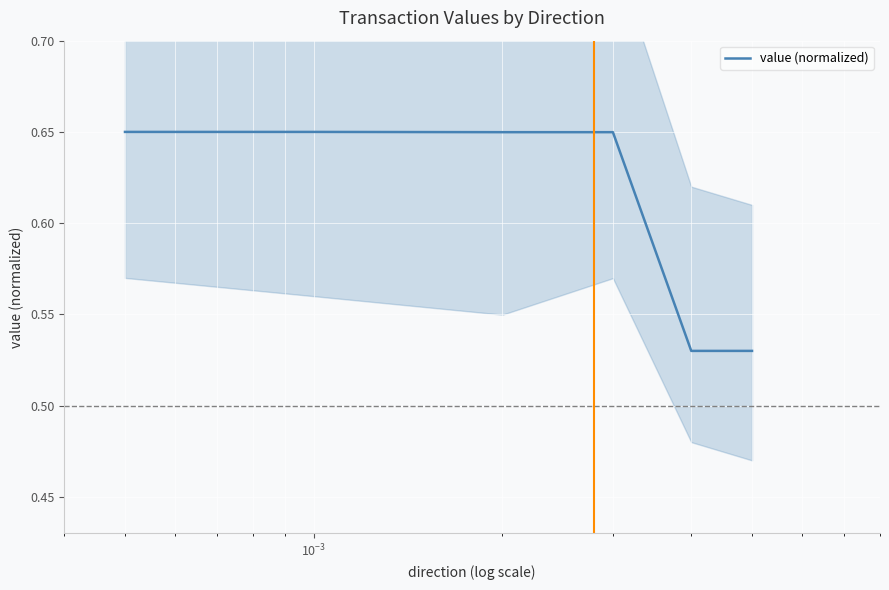

What is the difference between the maximum and minimum values?

0.1